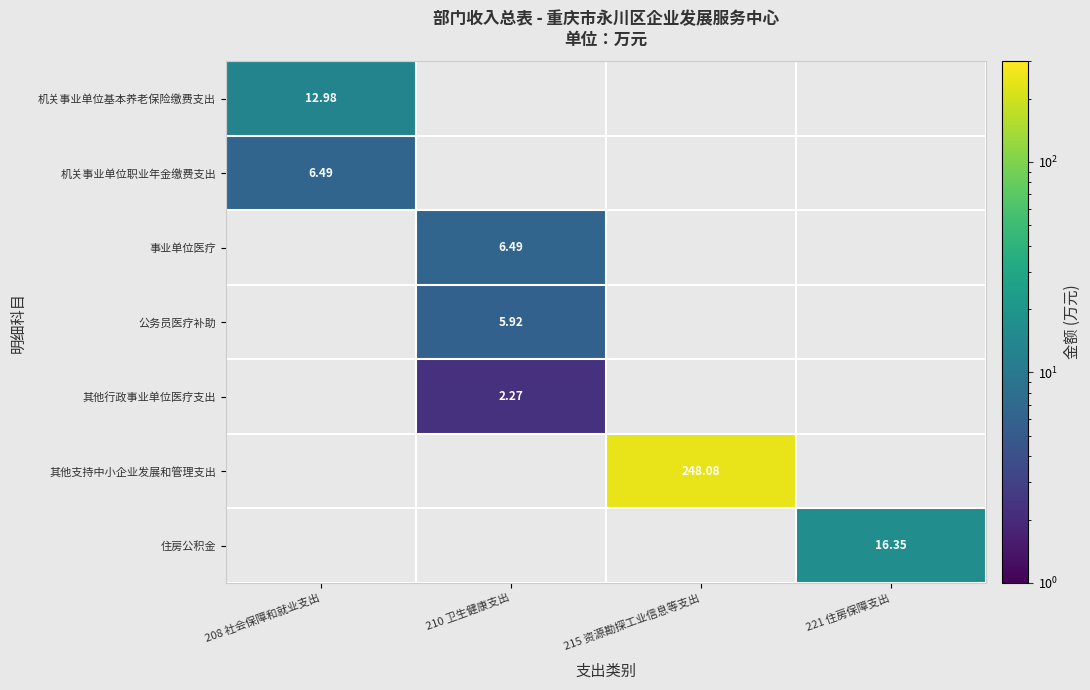

How many positive values does the 其他行政事业单位医疗支出 series have?

1